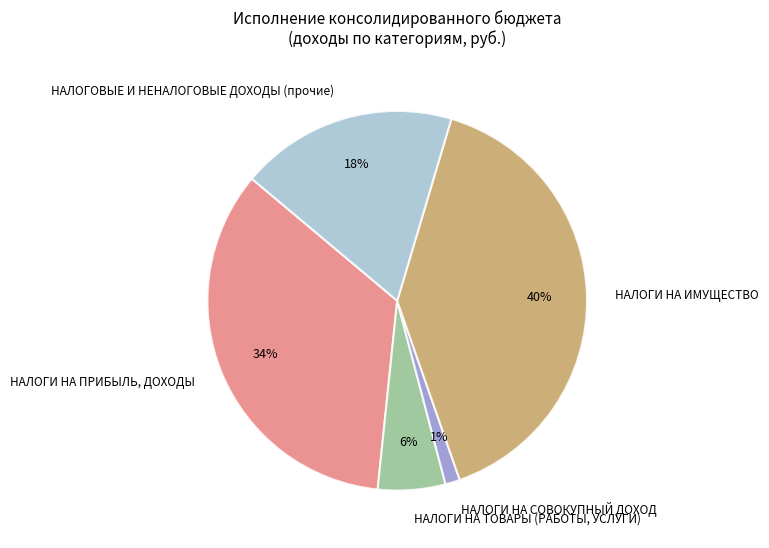

To the nearest percent, what portion does НАЛОГИ НА ПРИБЫЛЬ, ДОХОДЫ represent?

34%